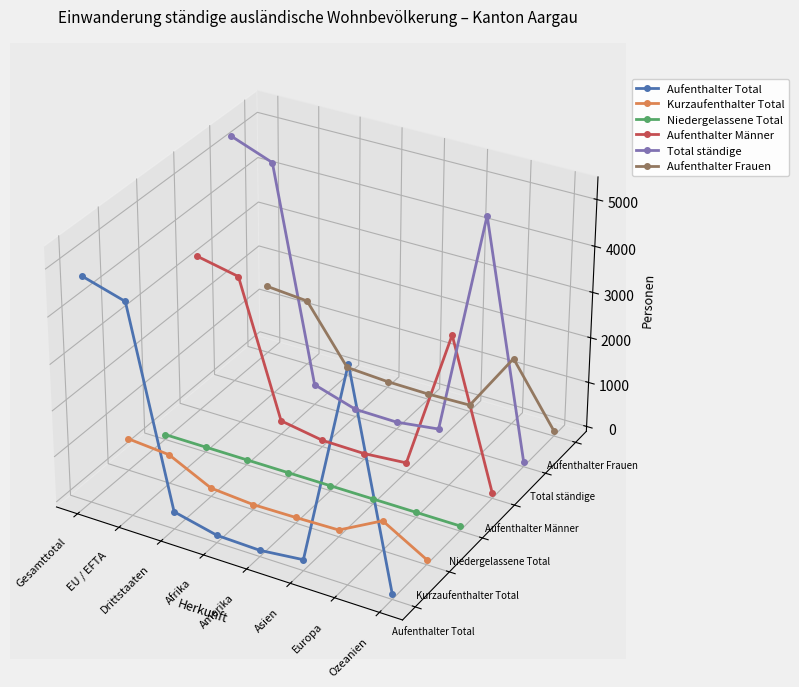

Does the chart display data point markers on the line(s)?

Yes